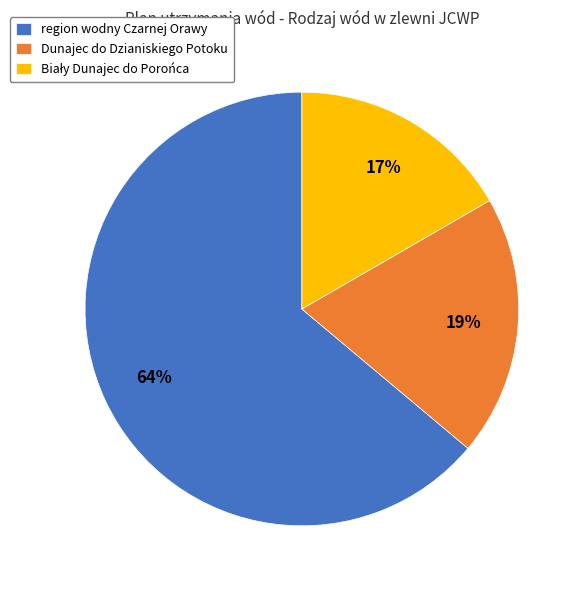

Is it true that Dunajec do Dzianiskiego Potoku is 19% of the pie?

True